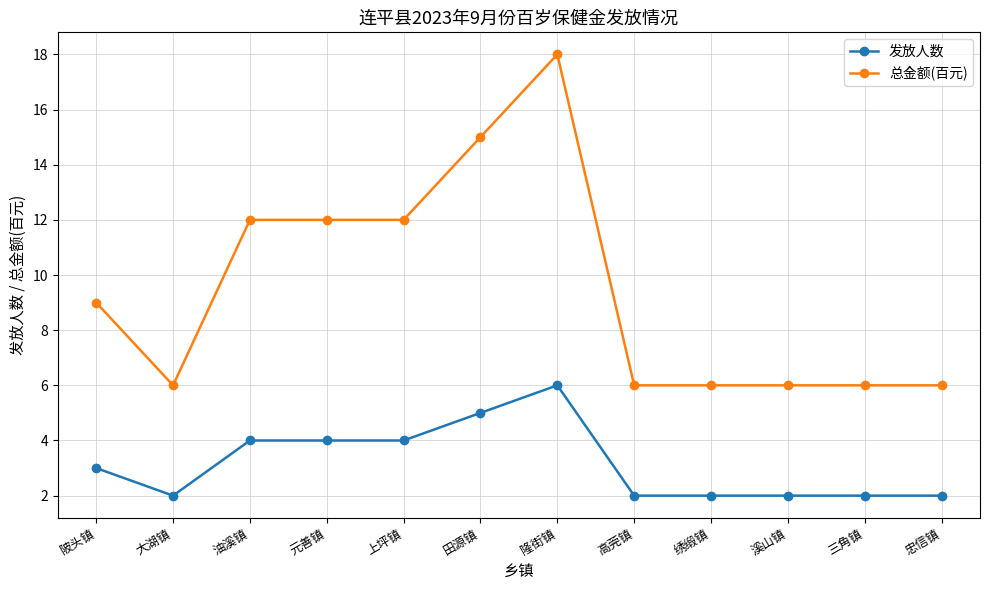

What is the average value of the 发放人数 series?

3